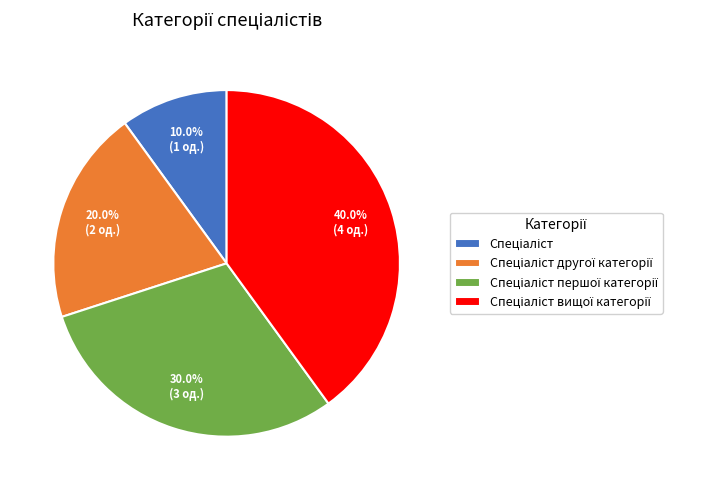

Is there any slice that represents more than half of the pie?

No